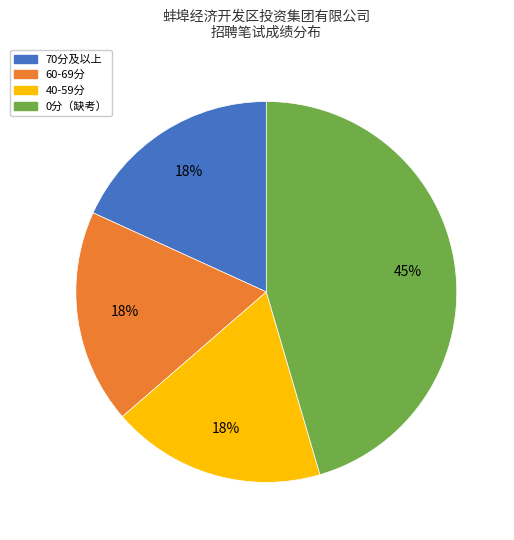

To the nearest percent, what is the average slice percentage?

25%